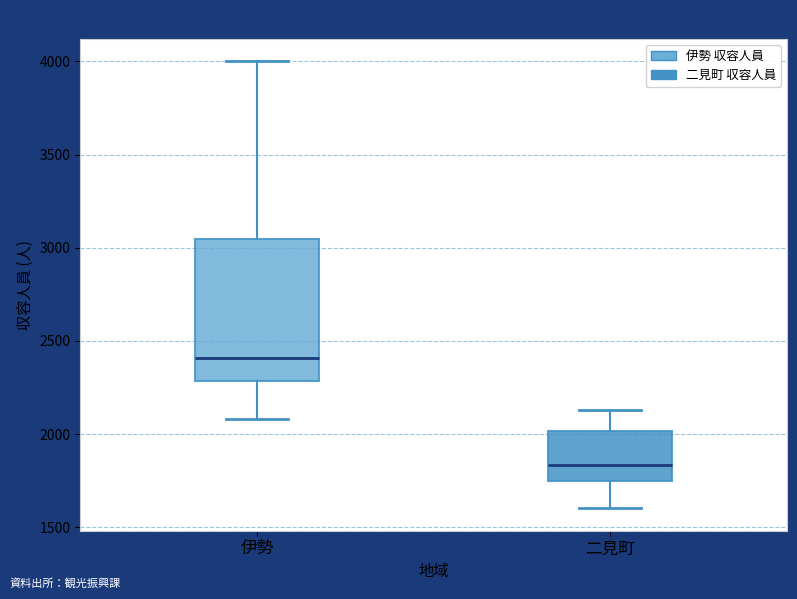

Reading left to right, read every box against the y-axis: the position of its median line, the range the box covers, and the ends of its whiskers. The values are not printed on the chart, so give them approximately, as read against the axis.

伊勢: median 2400, box 2300 to 3050, whiskers 2100 to 4000
二見町: median 1850, box 1750 to 2000, whiskers 1600 to 2150